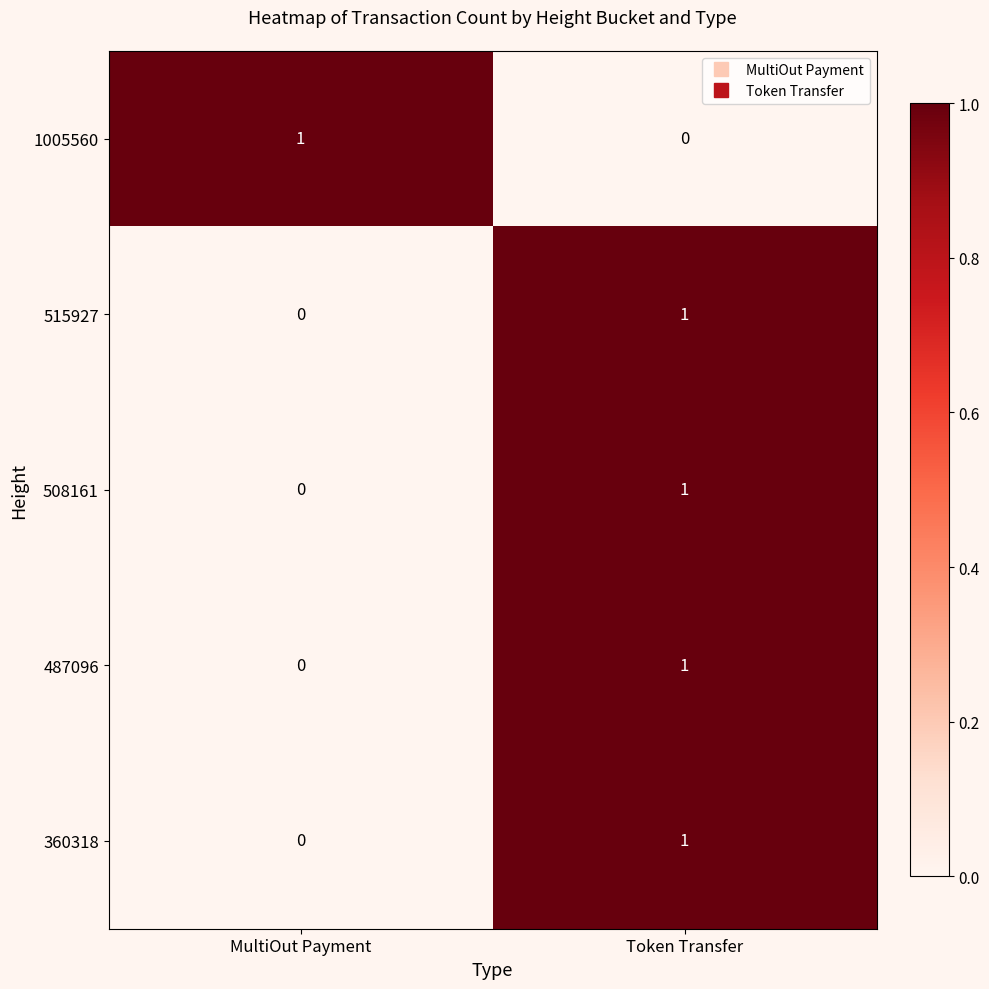

Which category has the highest value in the 1005560 series?

MultiOut Payment